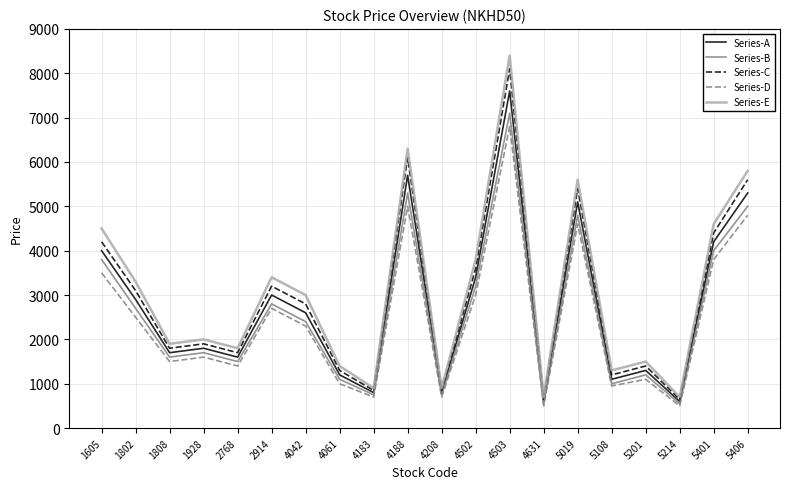

Is this an area chart (filled region under the line)?

No